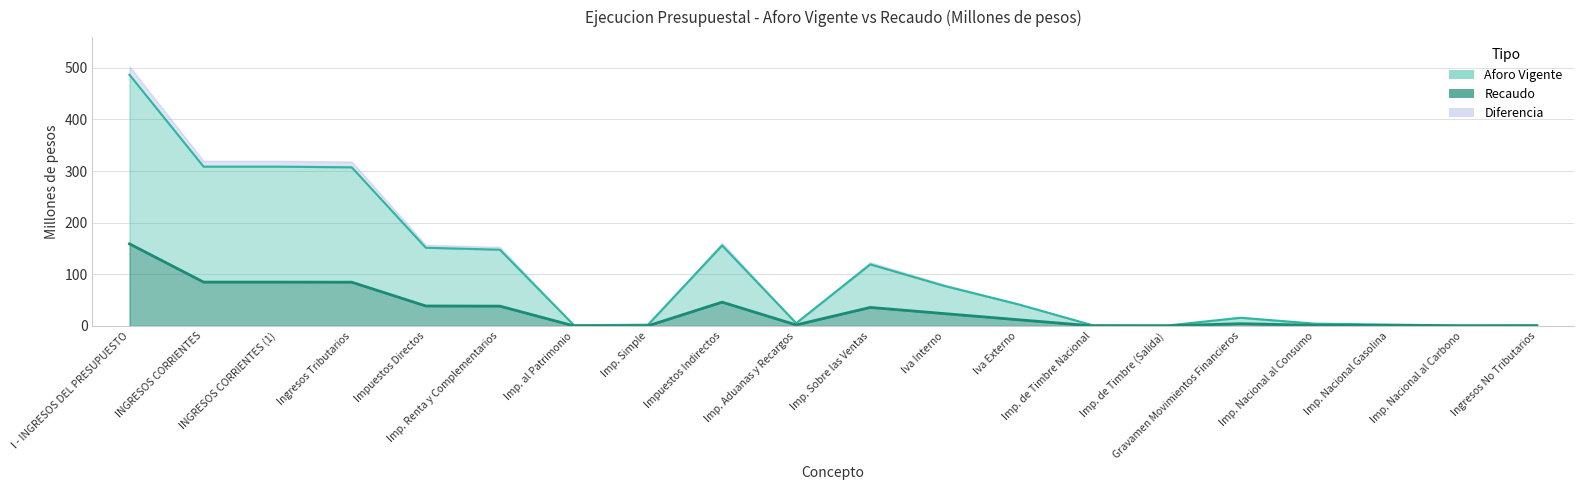

What is the difference between the maximum and second lowest values in the Aforo Vigente series?

485.7